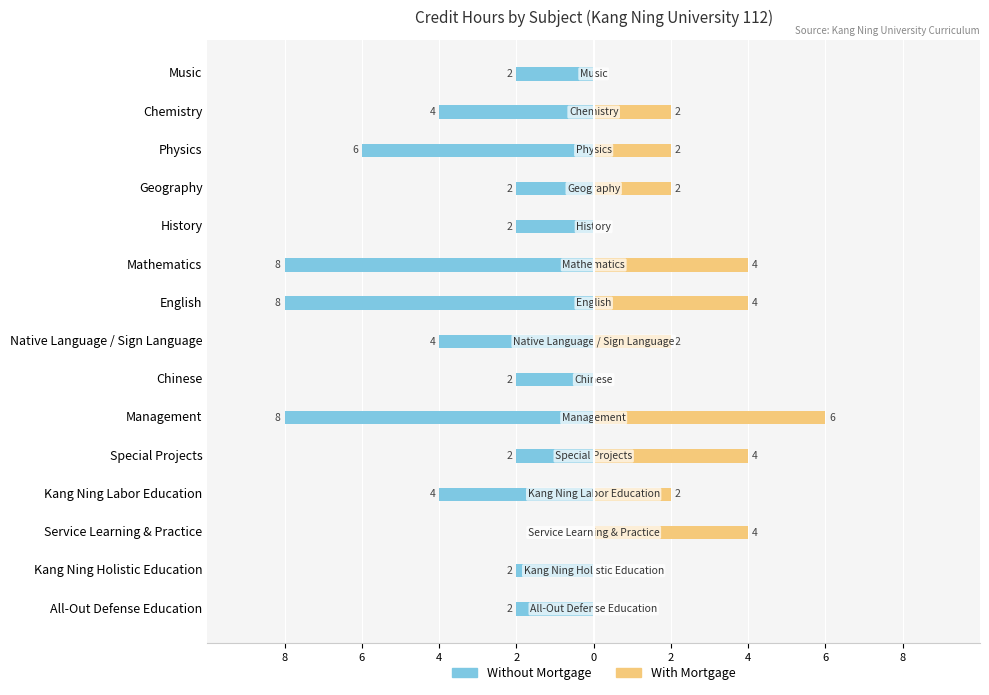

How many values in the Without Mortgage series exceed -2?

1